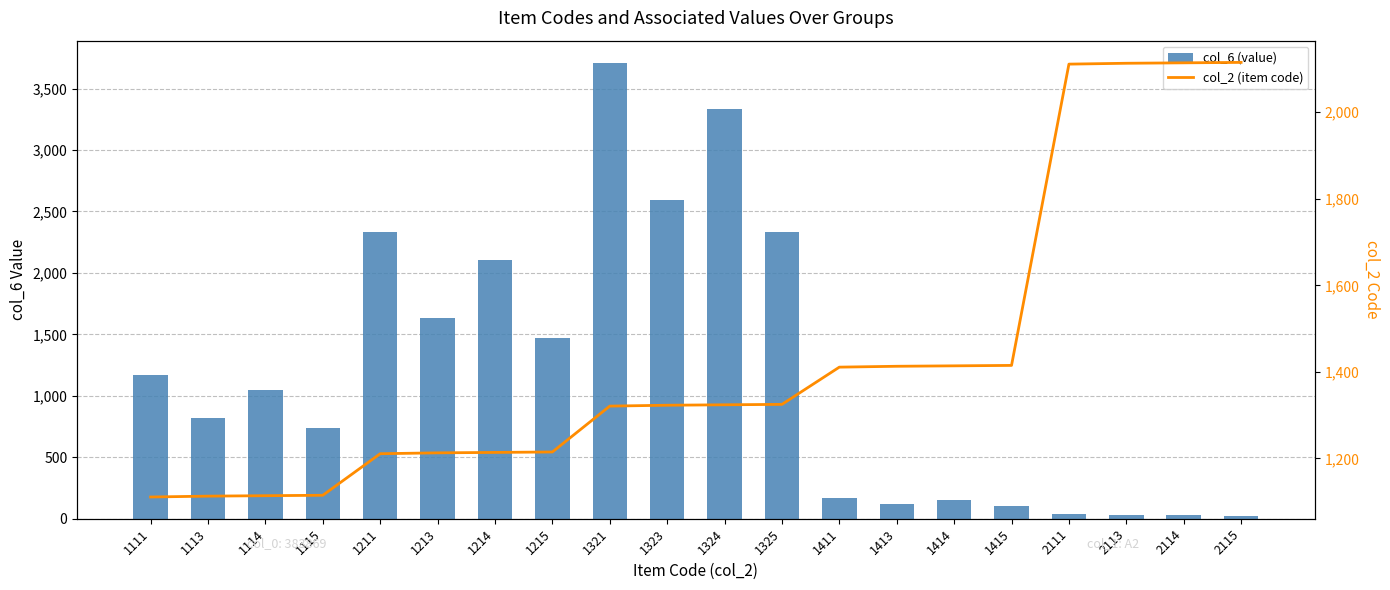

What are all the series names shown in the legend?

col_6 (value), col_2 (item code)